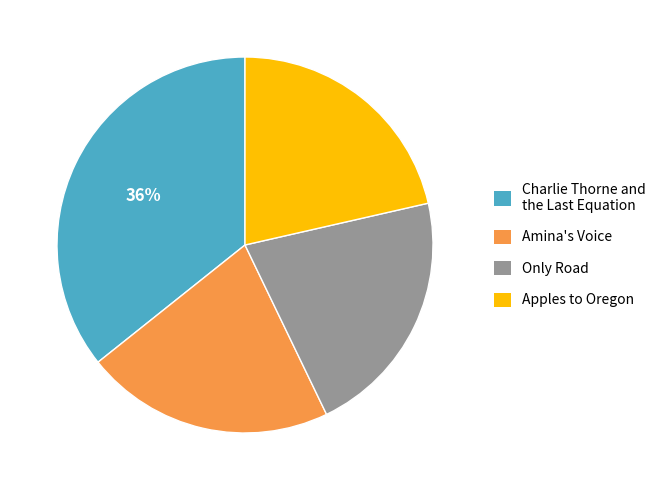

The Amina's Voice slice represents 15% of the pie. True or false?

False